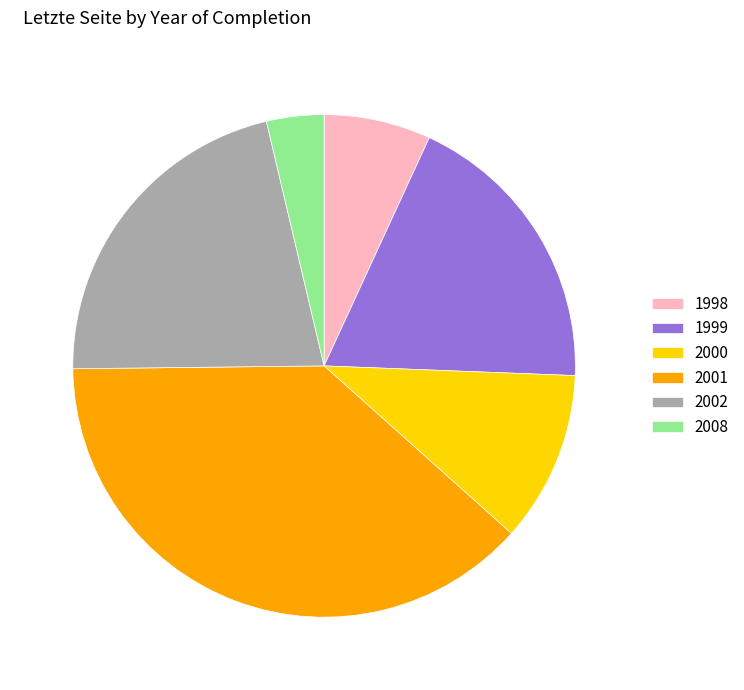

Do 1999 and 1998 together represent more than half of the pie?

No